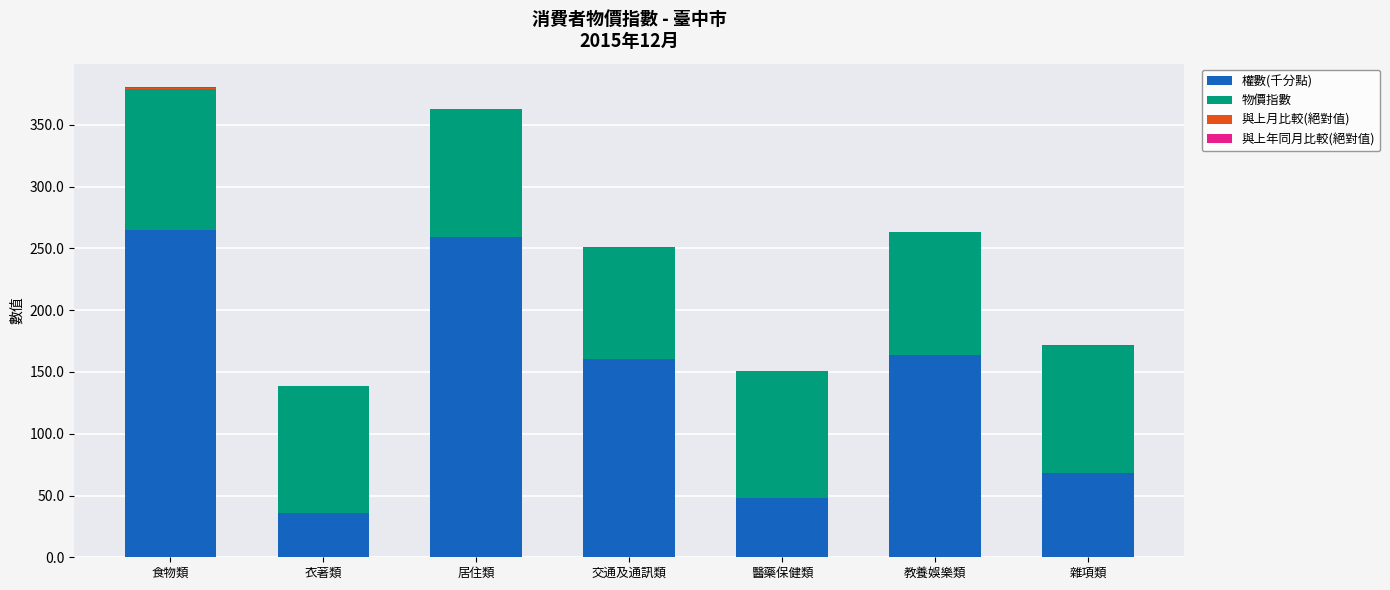

What is the maximum value for 權數(千分點)?

265.2